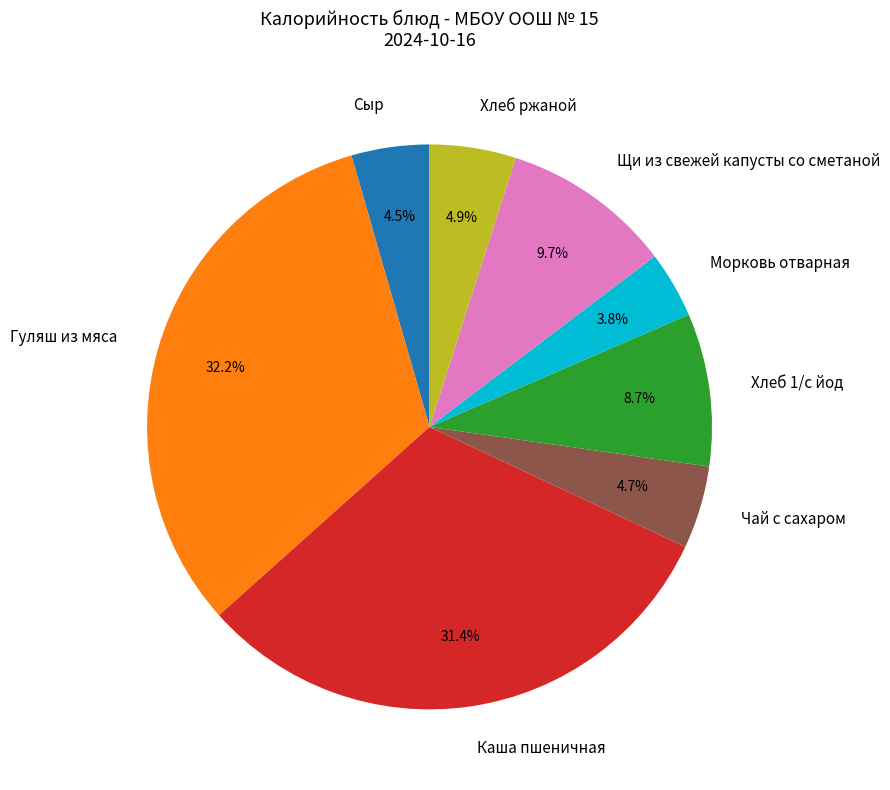

Combined, what portion of the pie is Сыр and Хлеб ржаной?

9.4%